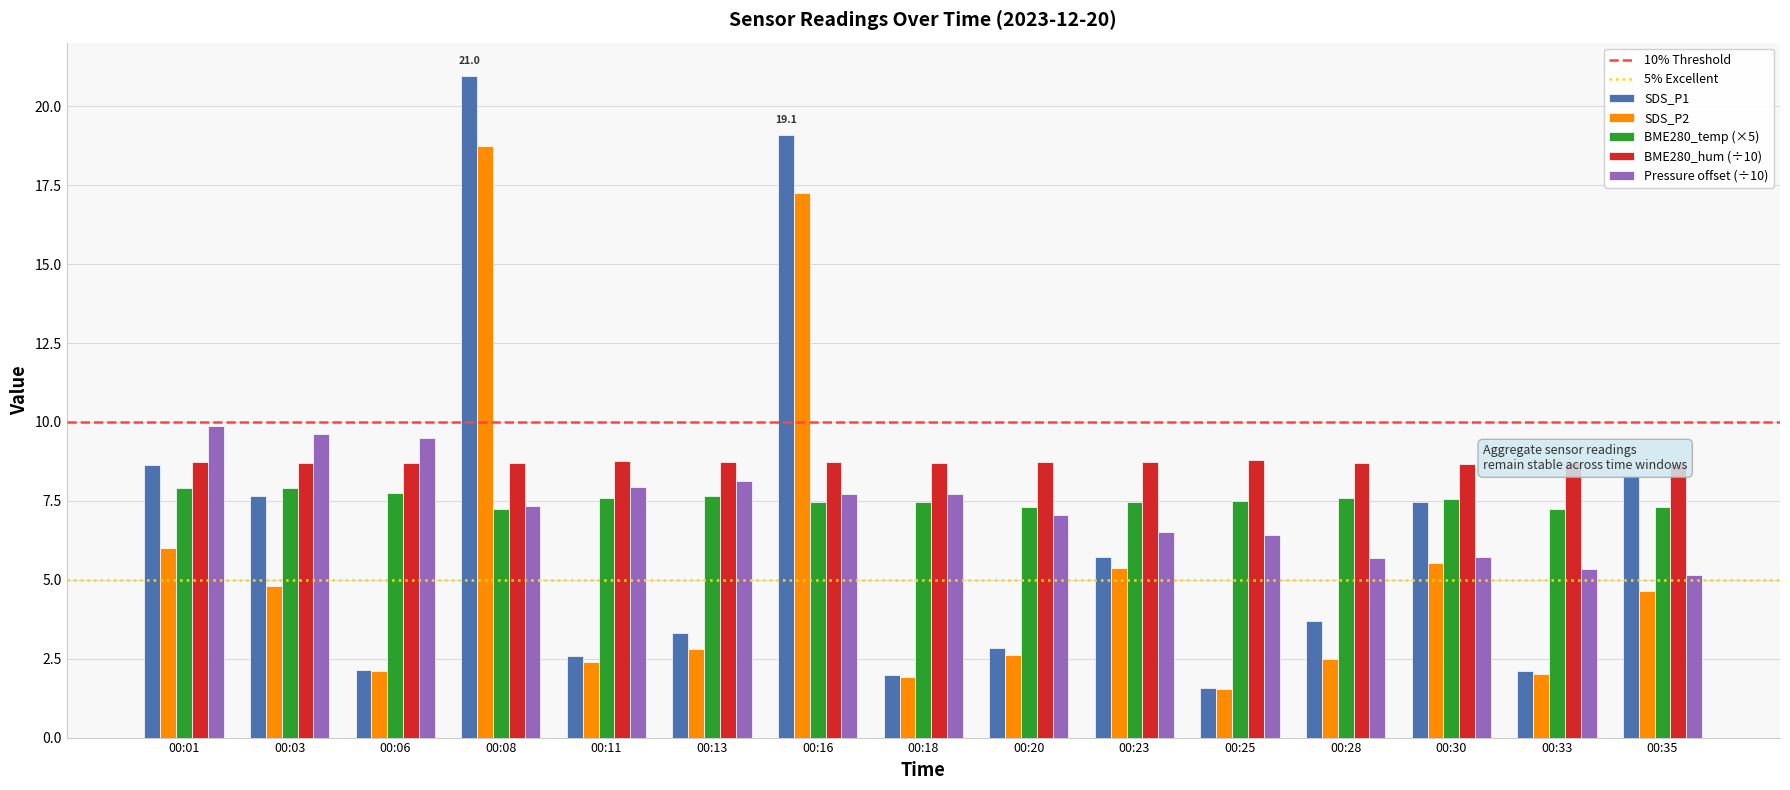

What is the highest value of the SDS_P1 series?

21.0